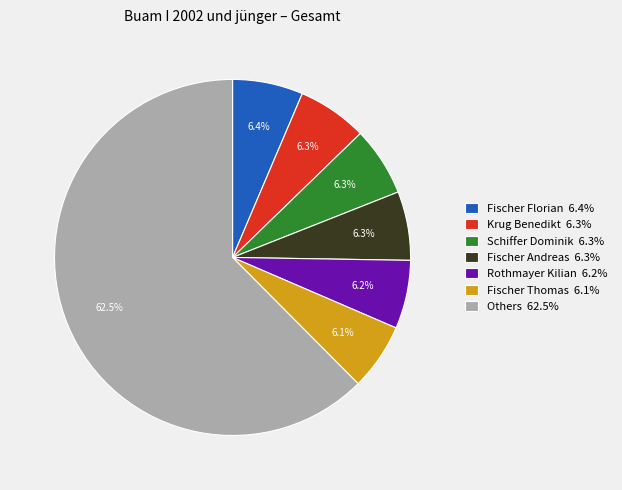

What is the largest slice in the pie chart?

Others 62.5%